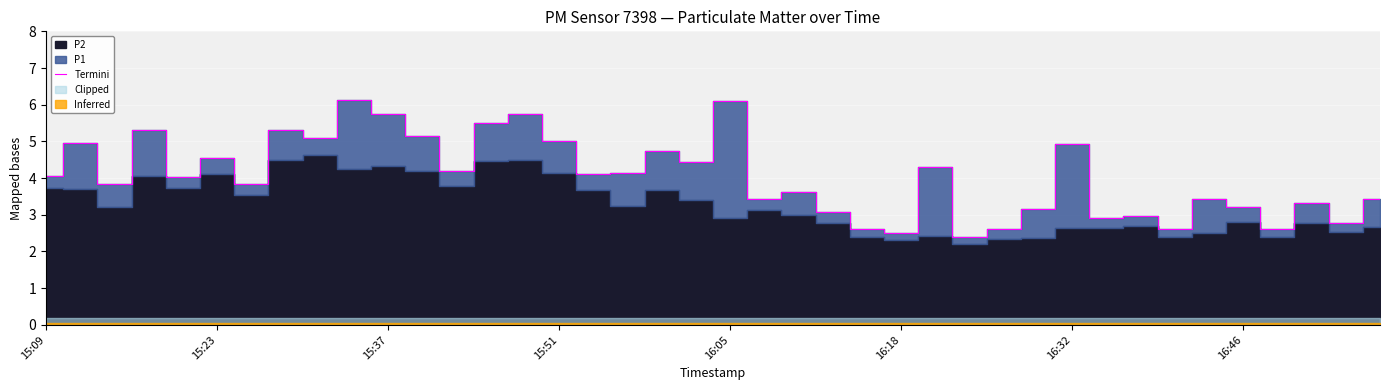

True or false: there are more than 0 points higher than both neighbors.

True